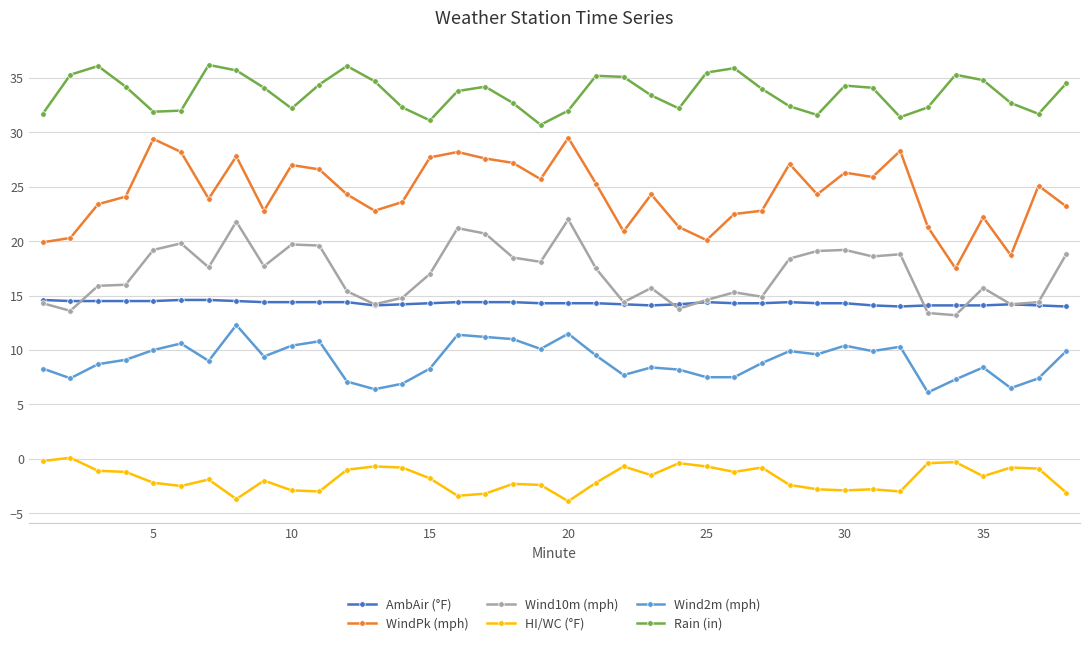

What is the maximum value shown in the chart?

36.2